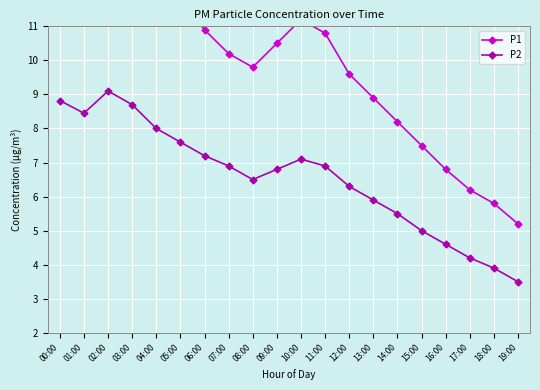

What are all the series names shown in the legend?

P1, P2